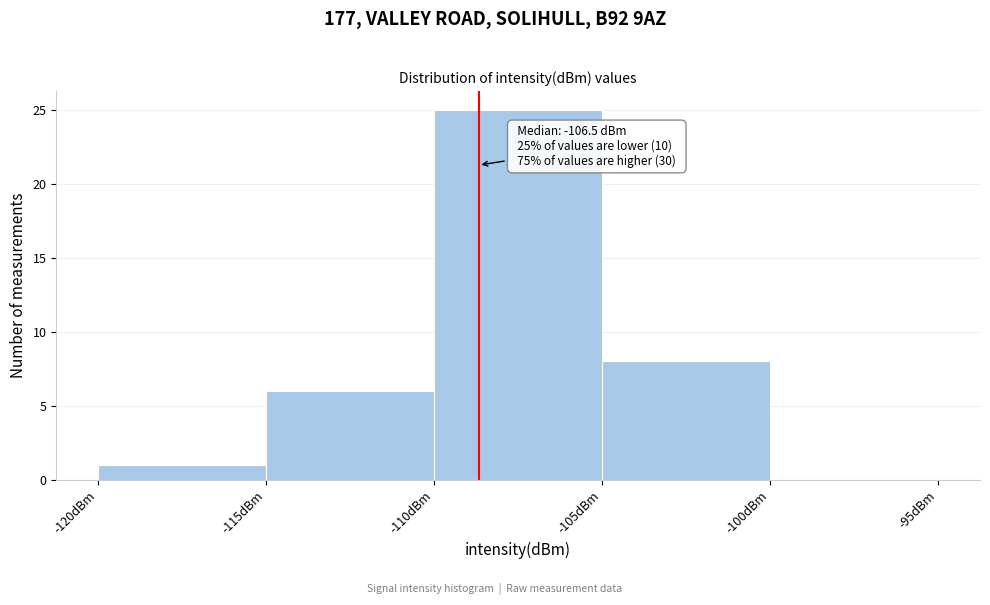

Which range on the x-axis has the tallest bar?

-110 to -105